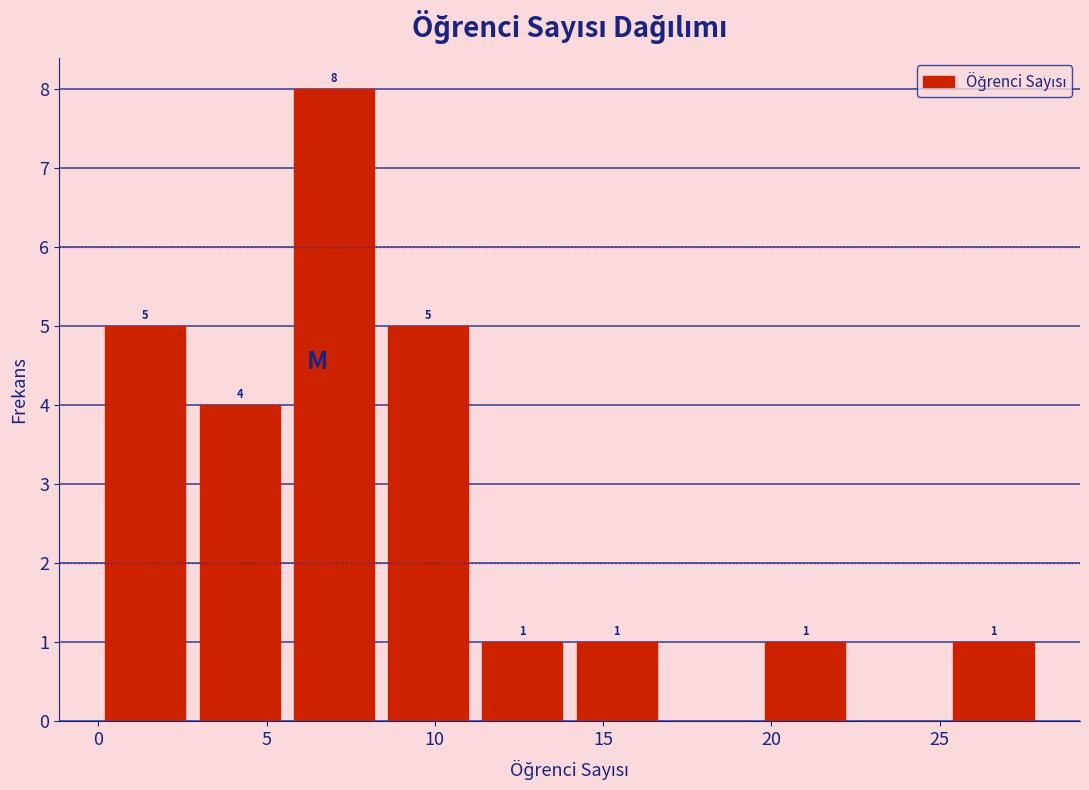

Which range on the x-axis has the tallest bar?

5.6 to 8.4